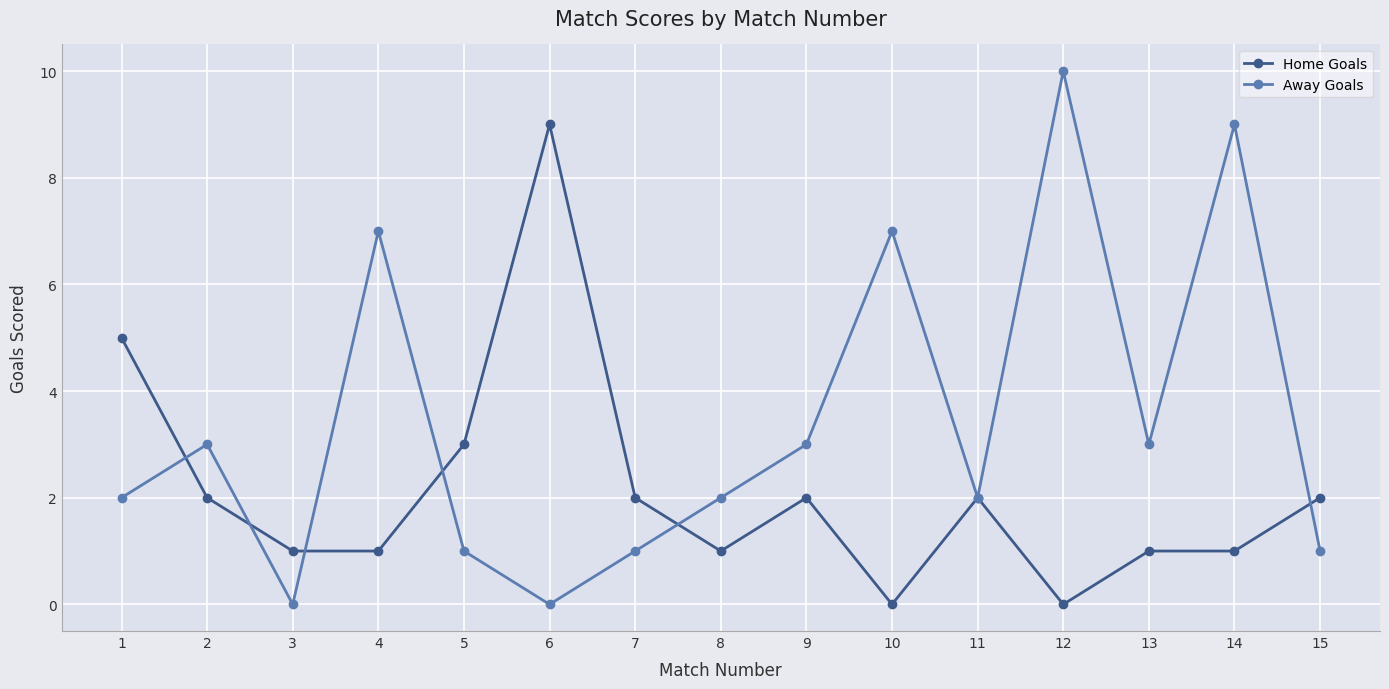

At 3, list the series in order from largest to smallest.

Home Goals, Away Goals